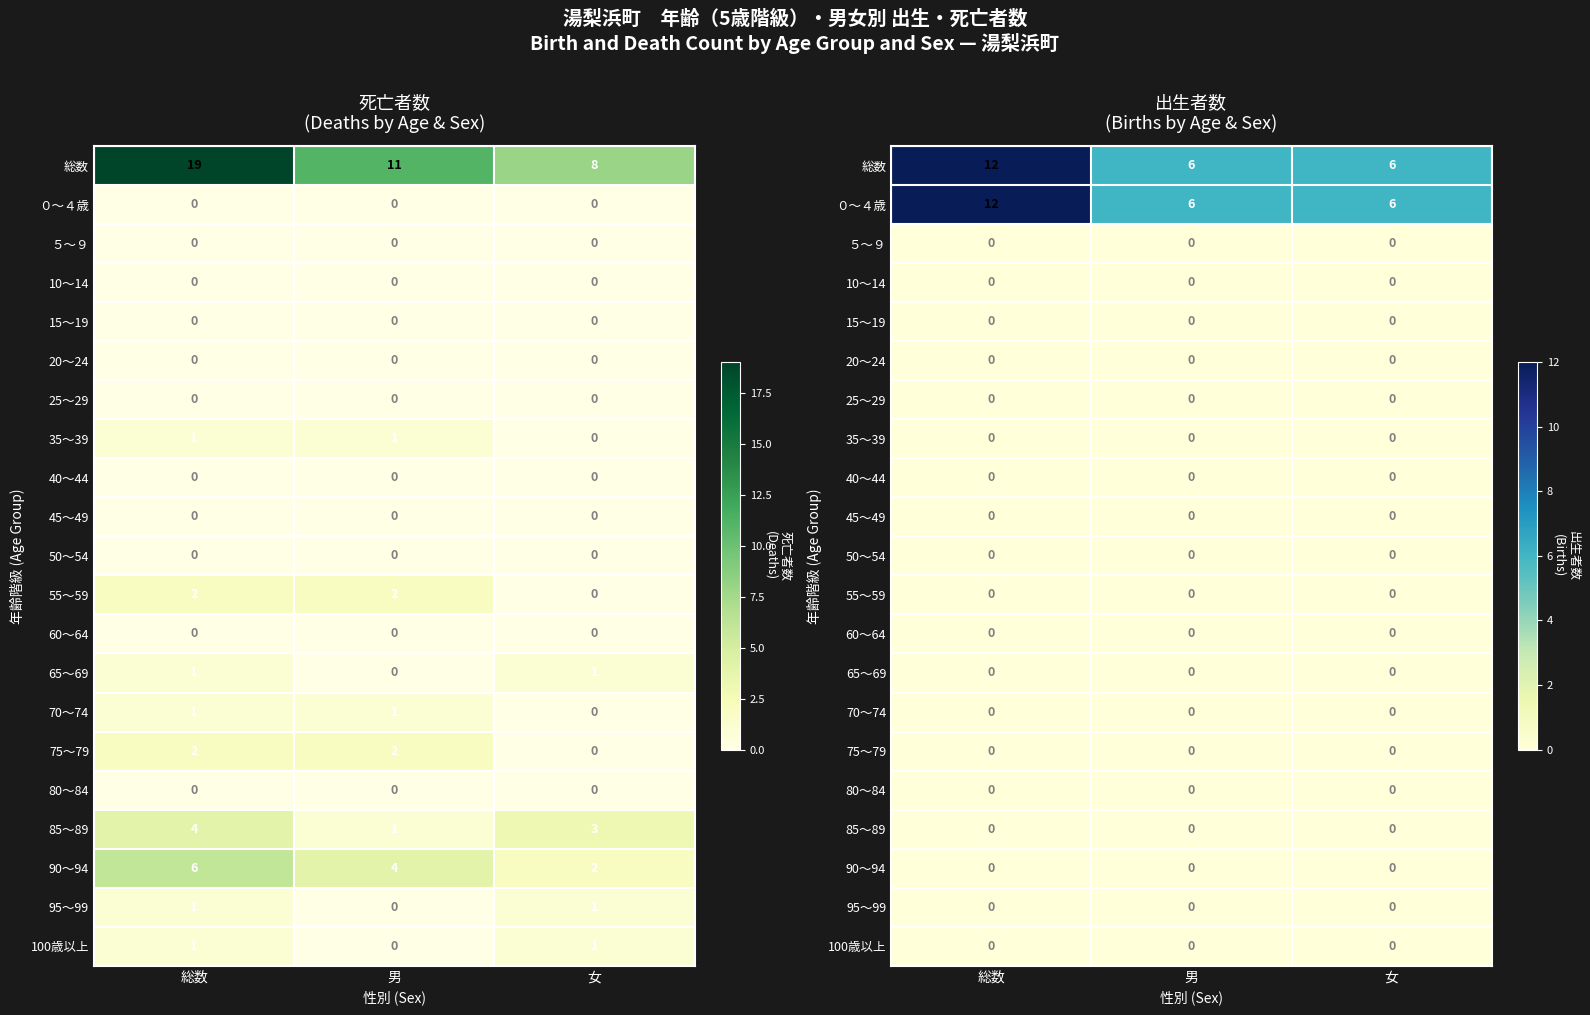

True or false: 100歳以上 has a value of 0 at 男.

True